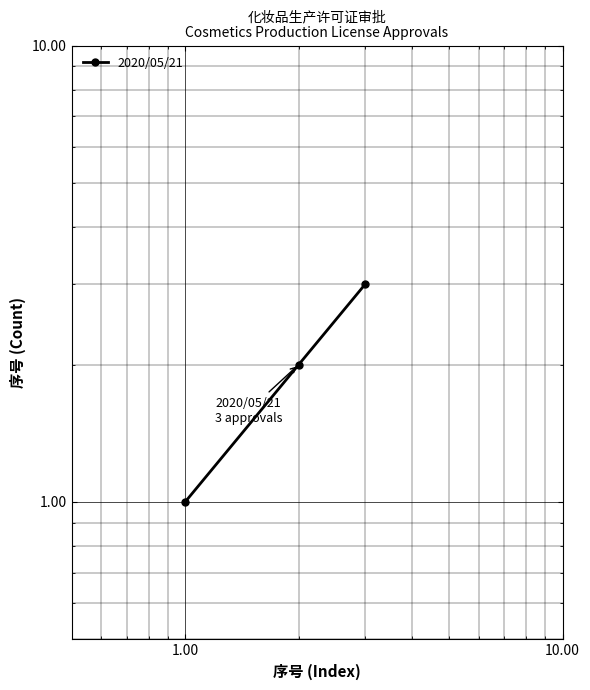

What is the sum of all values?

6